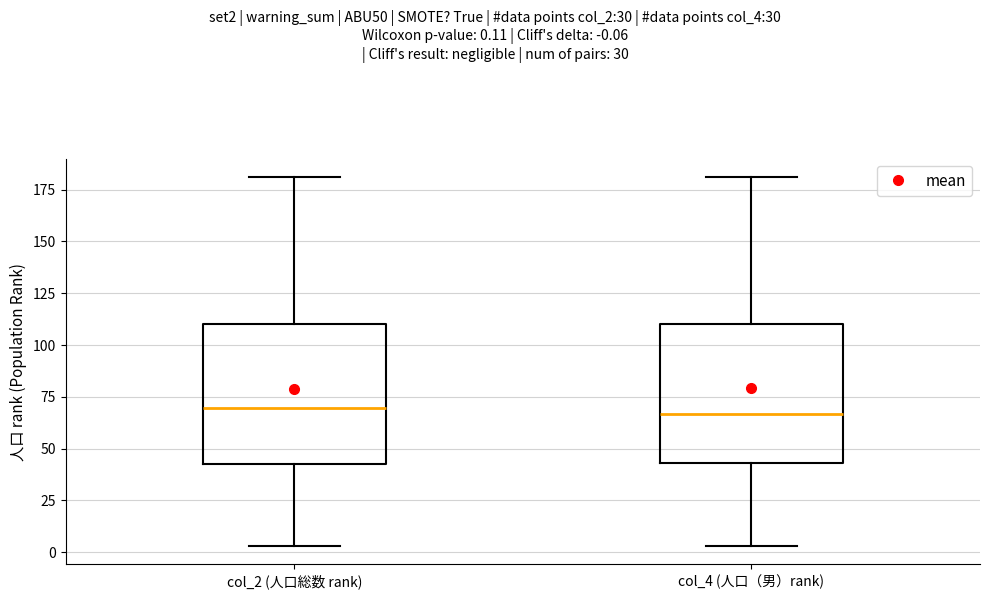

Reading left to right, transcribe this box plot: for each box, give where its median line is, the range the box spans, and where its two whiskers end, as read against the y-axis. The values are not printed on the chart, so give them approximately, as read against the axis.

col_2 (人口総数 rank): median 70, box 45 to 110, whiskers 5 to 180
col_4 (人口（男）rank): median 65, box 45 to 110, whiskers 5 to 180